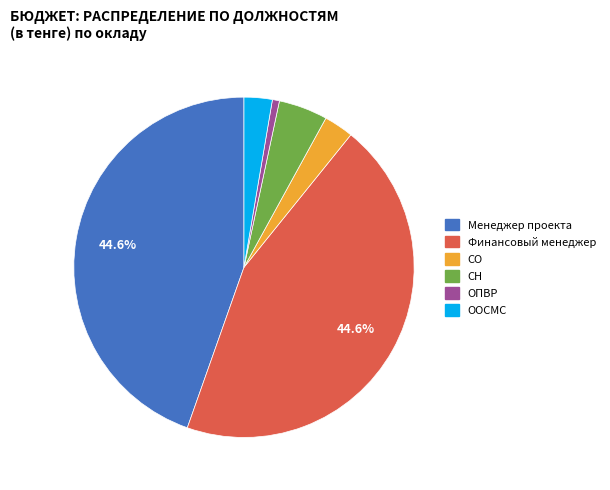

How many slices are in this pie chart?

6